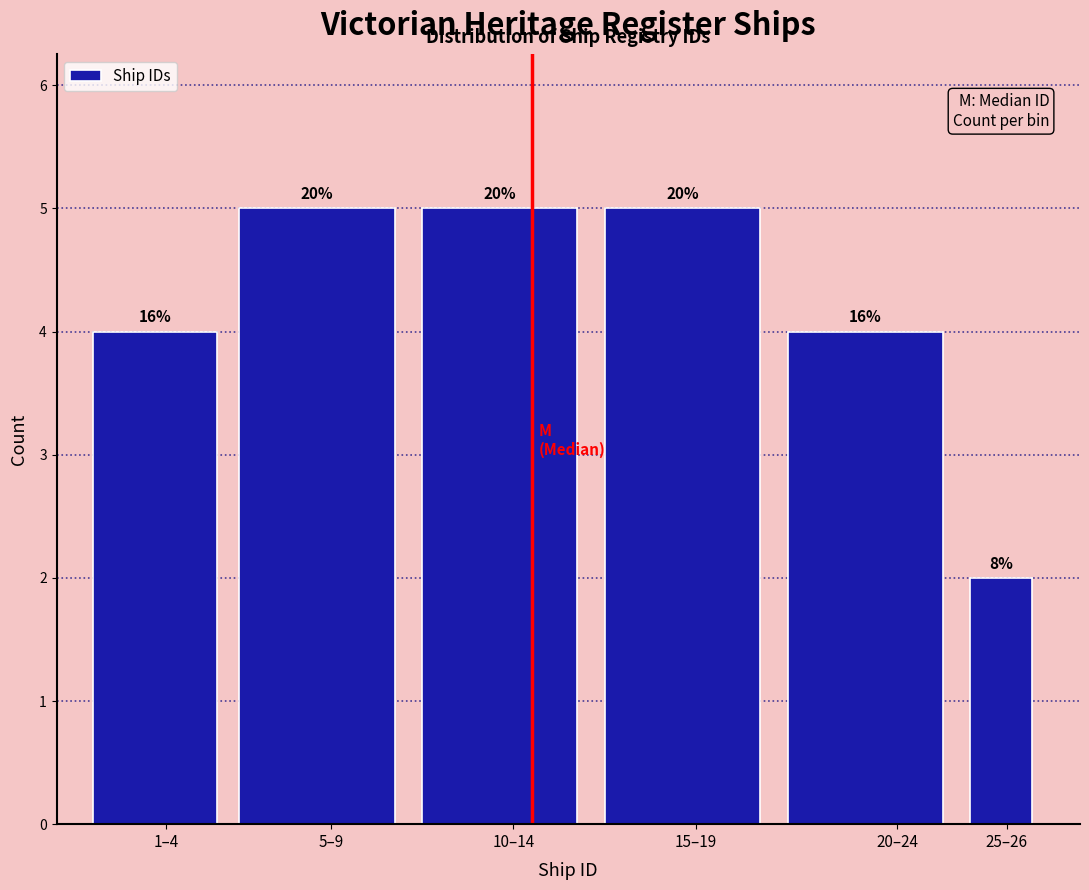

How many bars are there in total?

6